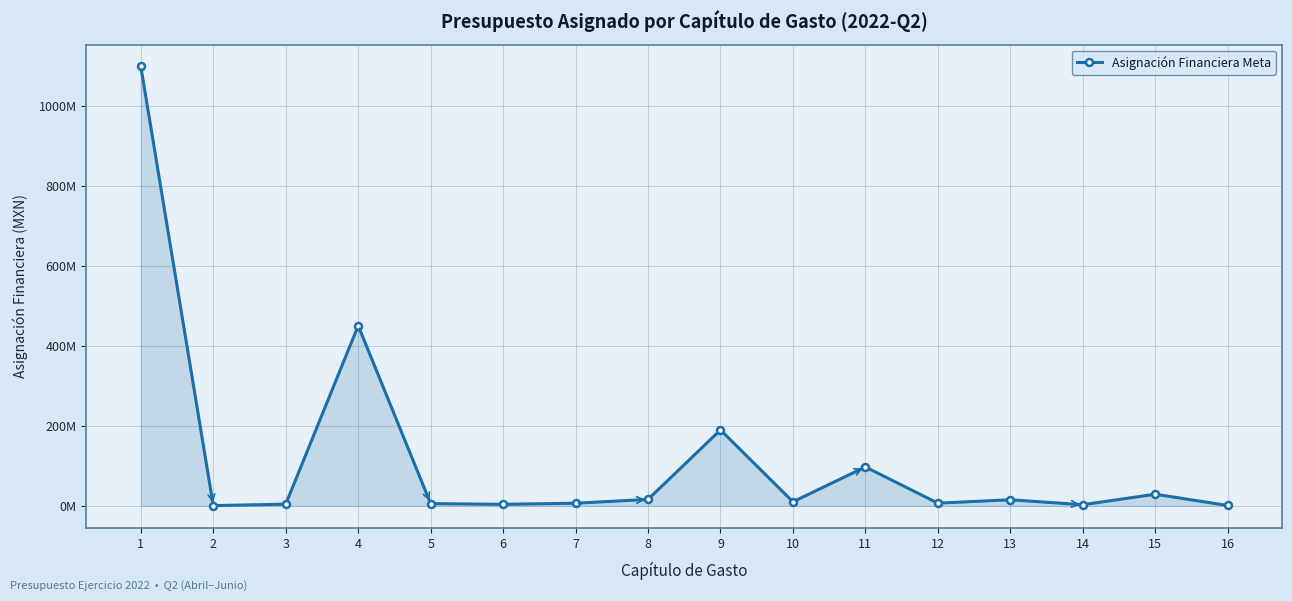

Is this an area chart (filled region under the line)?

Yes